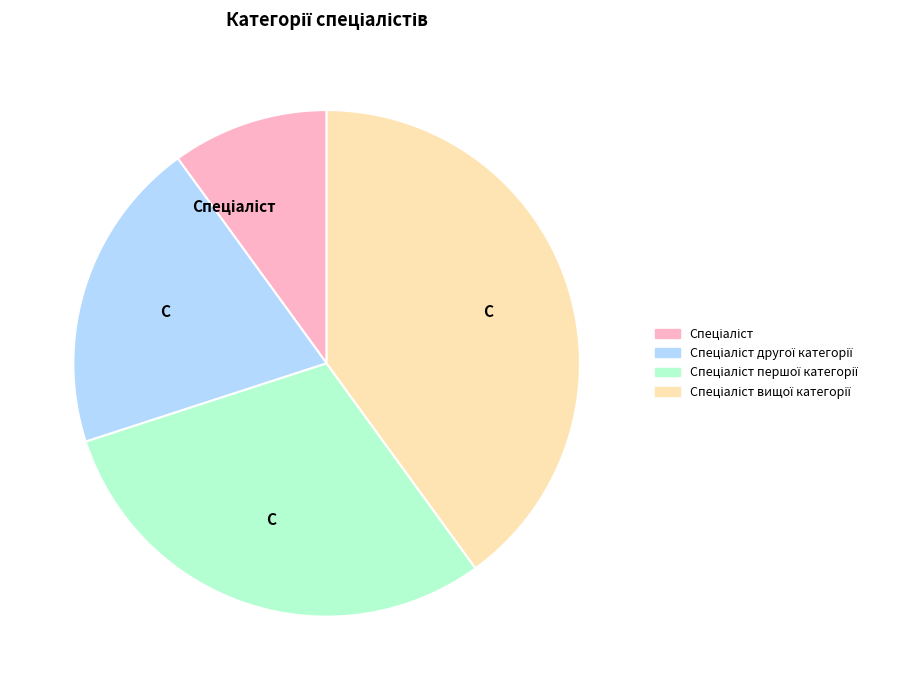

Does any single category account for the majority?

No